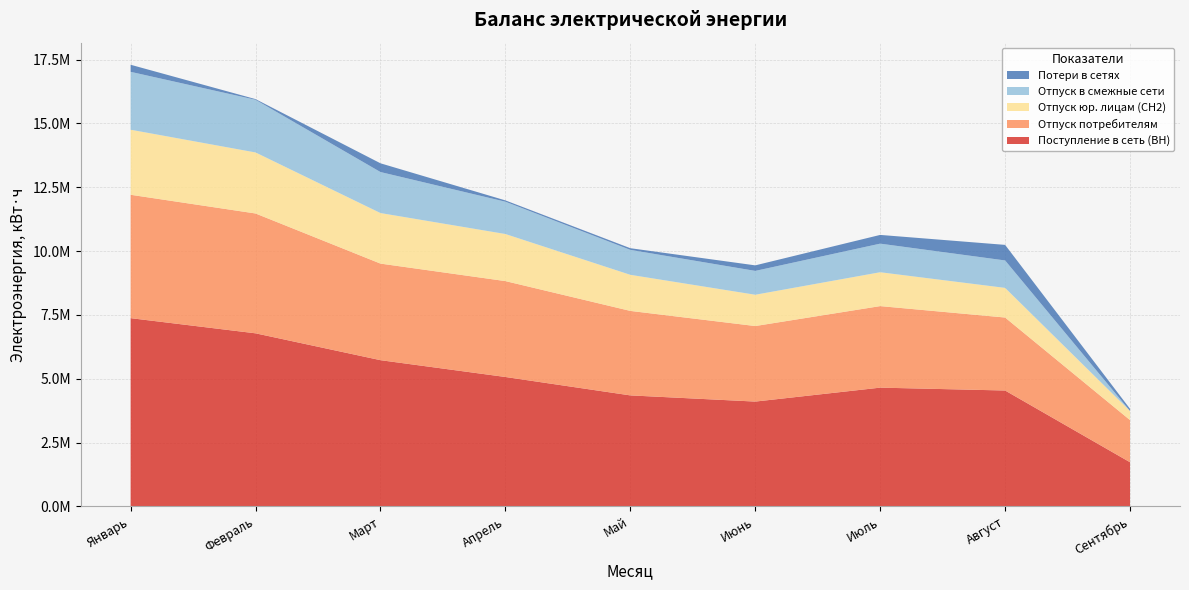

Reading right to left, transcribe all the data shown in this chart.

Поступление в сеть (ВН): 1732416	4541315	4653656	4107943	4350045	5070833	5729140	6780610	7374545
Отпуск потребителям: 1650432	2857434	3192360	2957576	3308062	3754469	3781245	4692017	4830657
Отпуск юр. лицам (СН2): 358070	1160724	1326144	1225465	1413190	1843383	1979238	2389457	2546953
Отпуск в смежные сети: 0	1074298	1119577	933602	976562	1264428	1605881	2061914	2266927
Потери в сетях: 81984	609583	341719	216765	65421	51936	342014	26679	276961